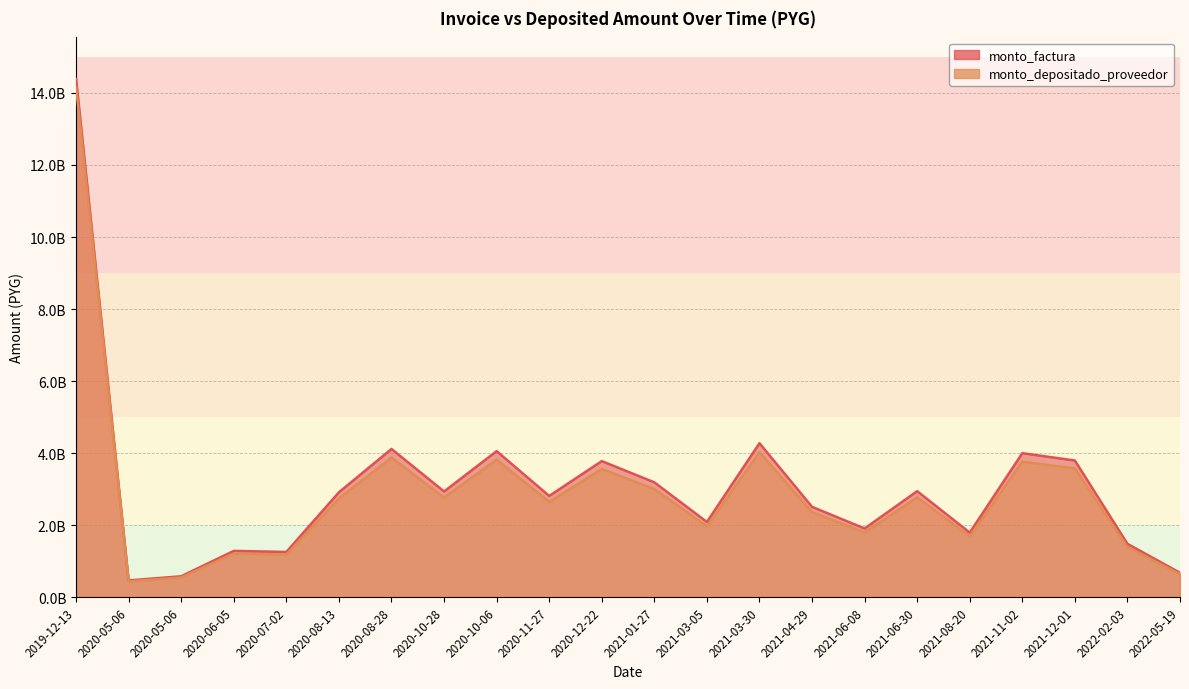

What is the average value of the monto_factura series?

3057167882